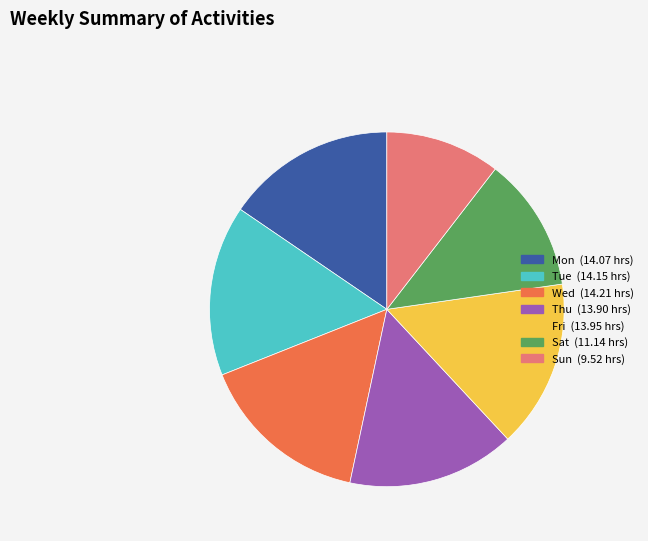

The Sun slice represents 1% of the pie. True or false?

False